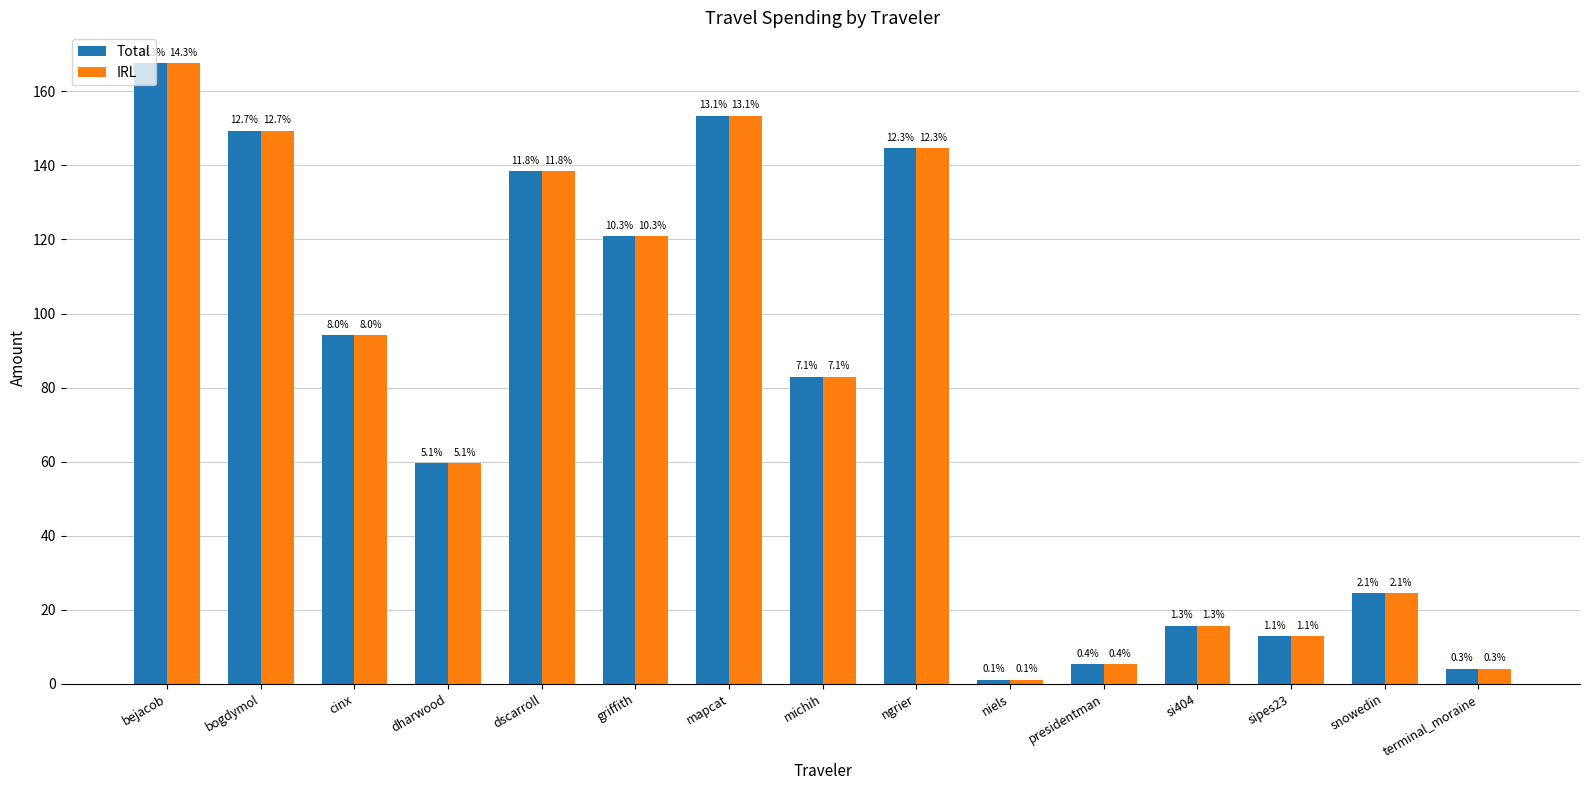

What are all the series names shown in the legend?

Total, IRL